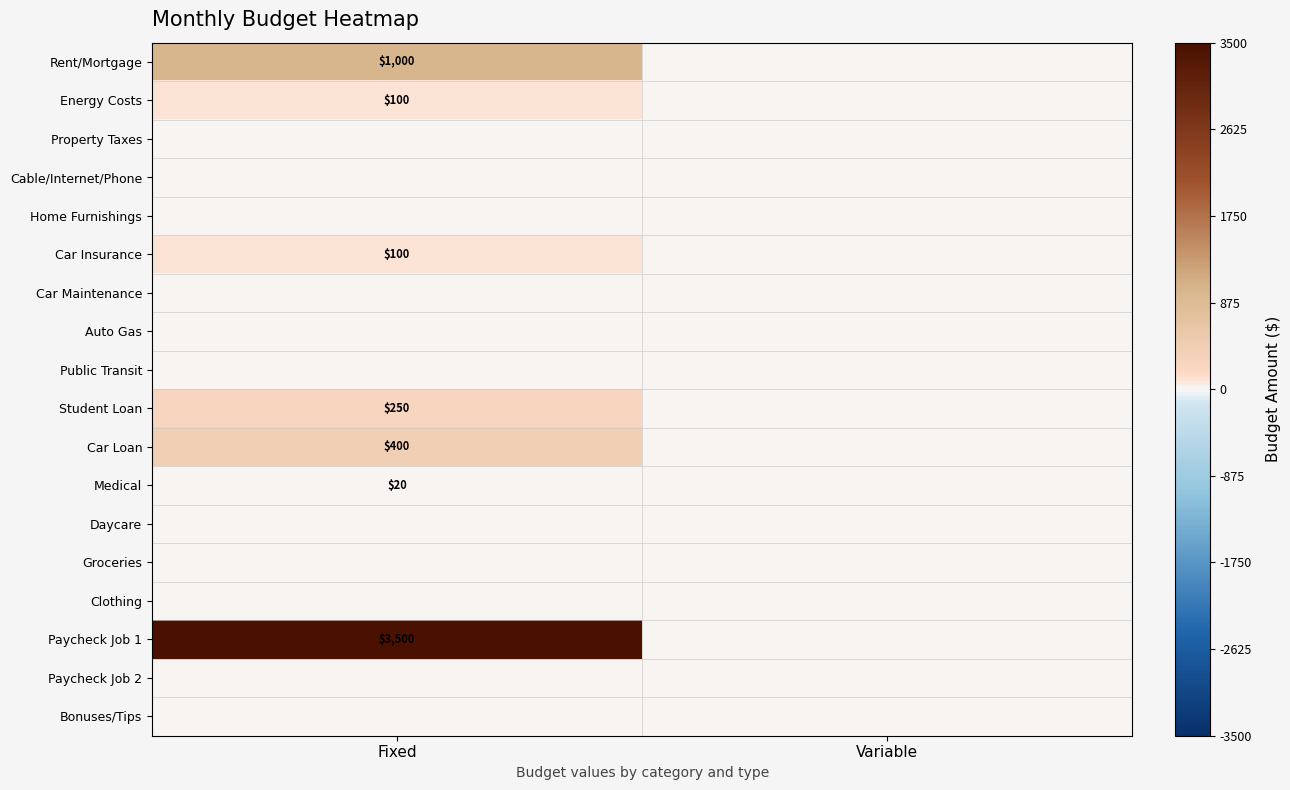

The value of Student Loan at Fixed is 250. True or false?

True